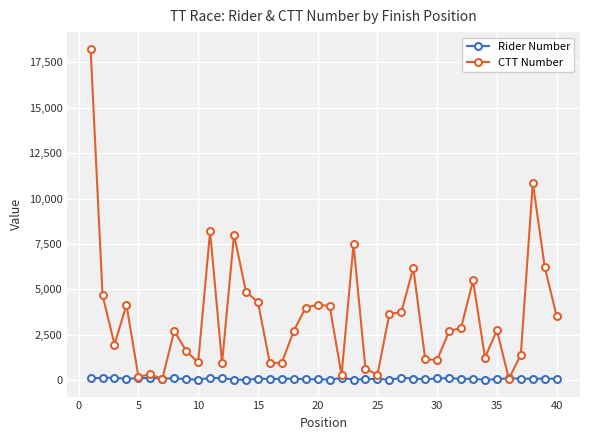

Which series has the largest total across all categories?

CTT Number